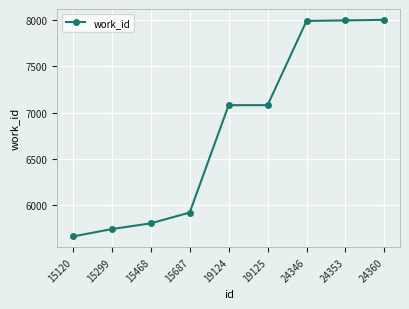

What is the value of the 3rd point from the left?

5800